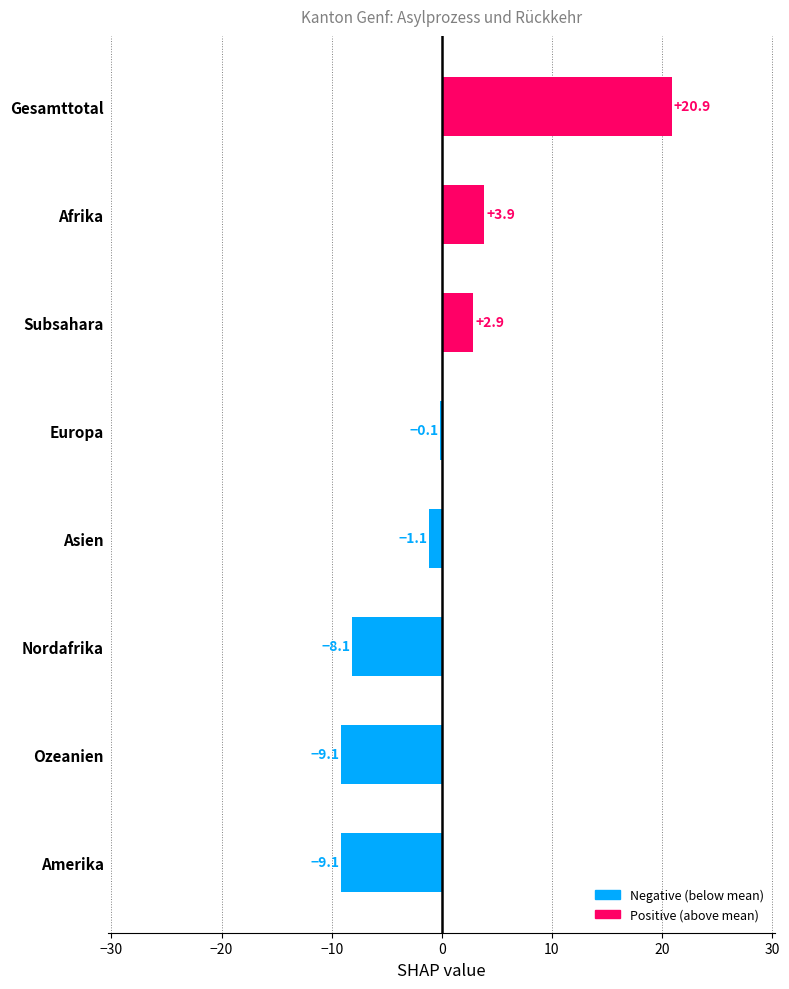

Are the bars horizontal?

Yes